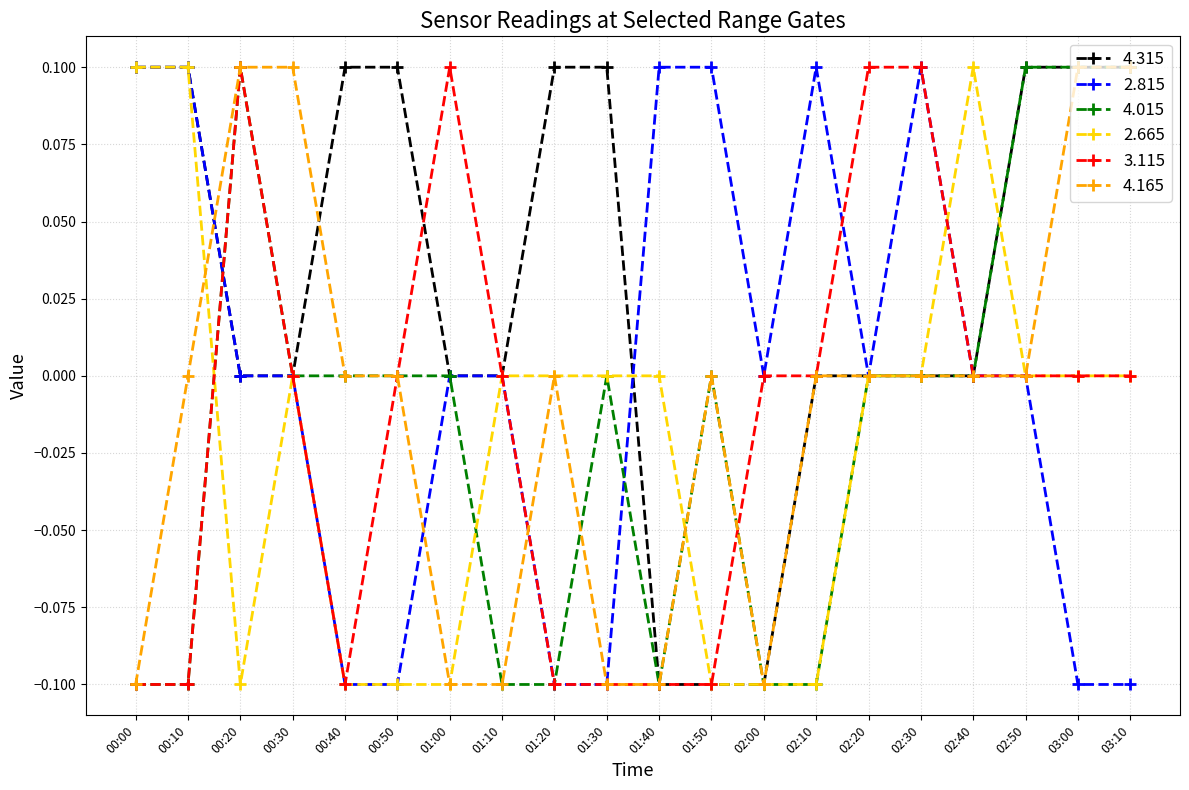

What is the label of the 13th point from the right?

01:10